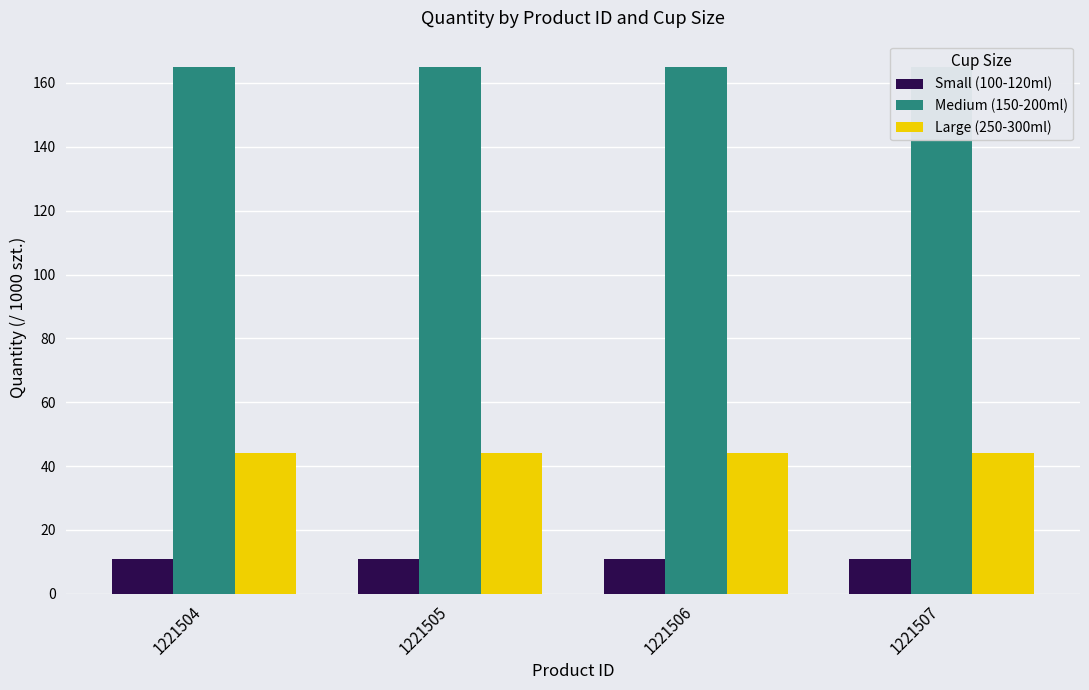

How many groups of bars are there?

4